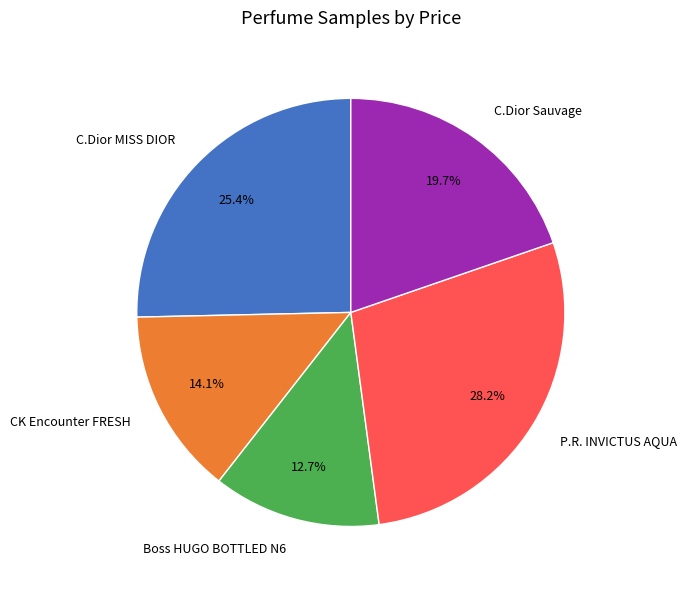

Is it true that Boss HUGO BOTTLED N6 is 1% of the pie?

False